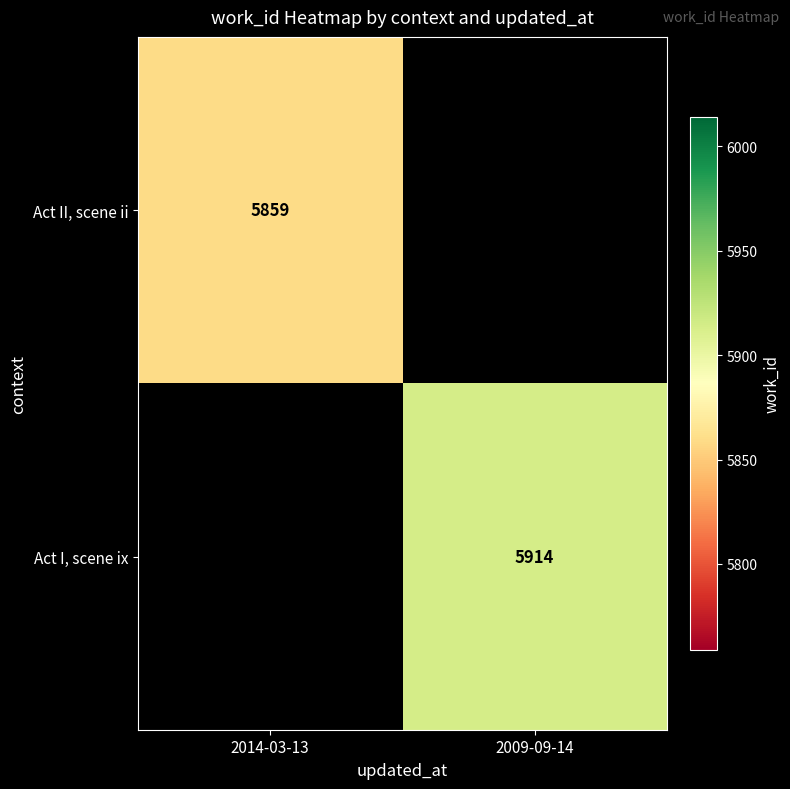

The value of Act II, scene ii at 2014-03-13 is 8831. True or false?

False